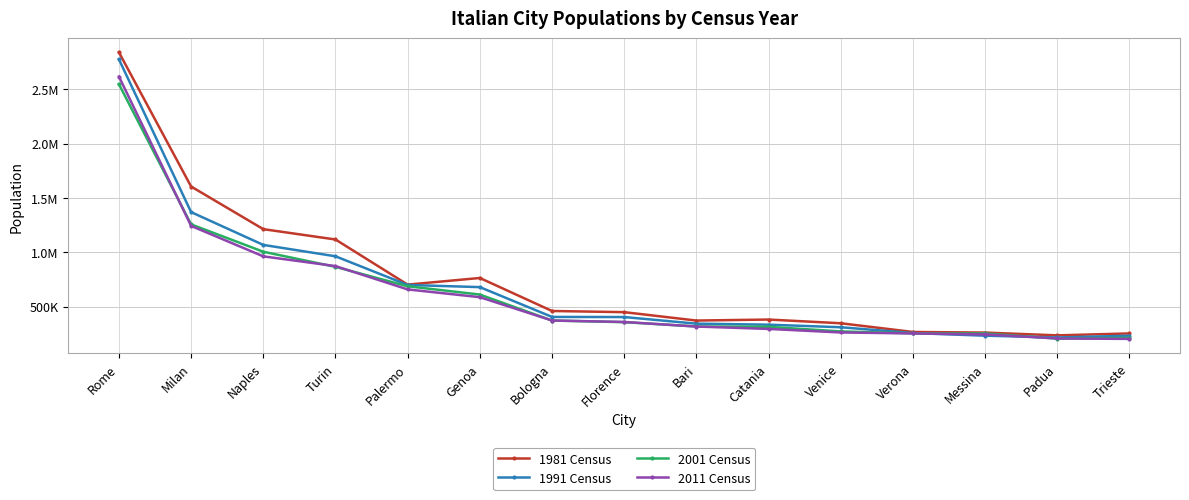

At Messina, list the series in order from largest to smallest.

1981 Census, 2001 Census, 2011 Census, 1991 Census